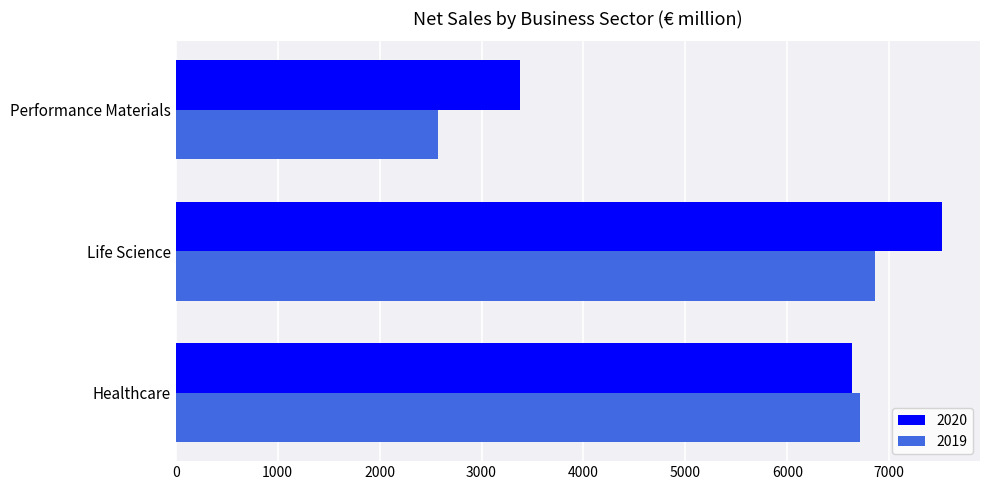

At Life Science, list the series in order from largest to smallest.

2020, 2019